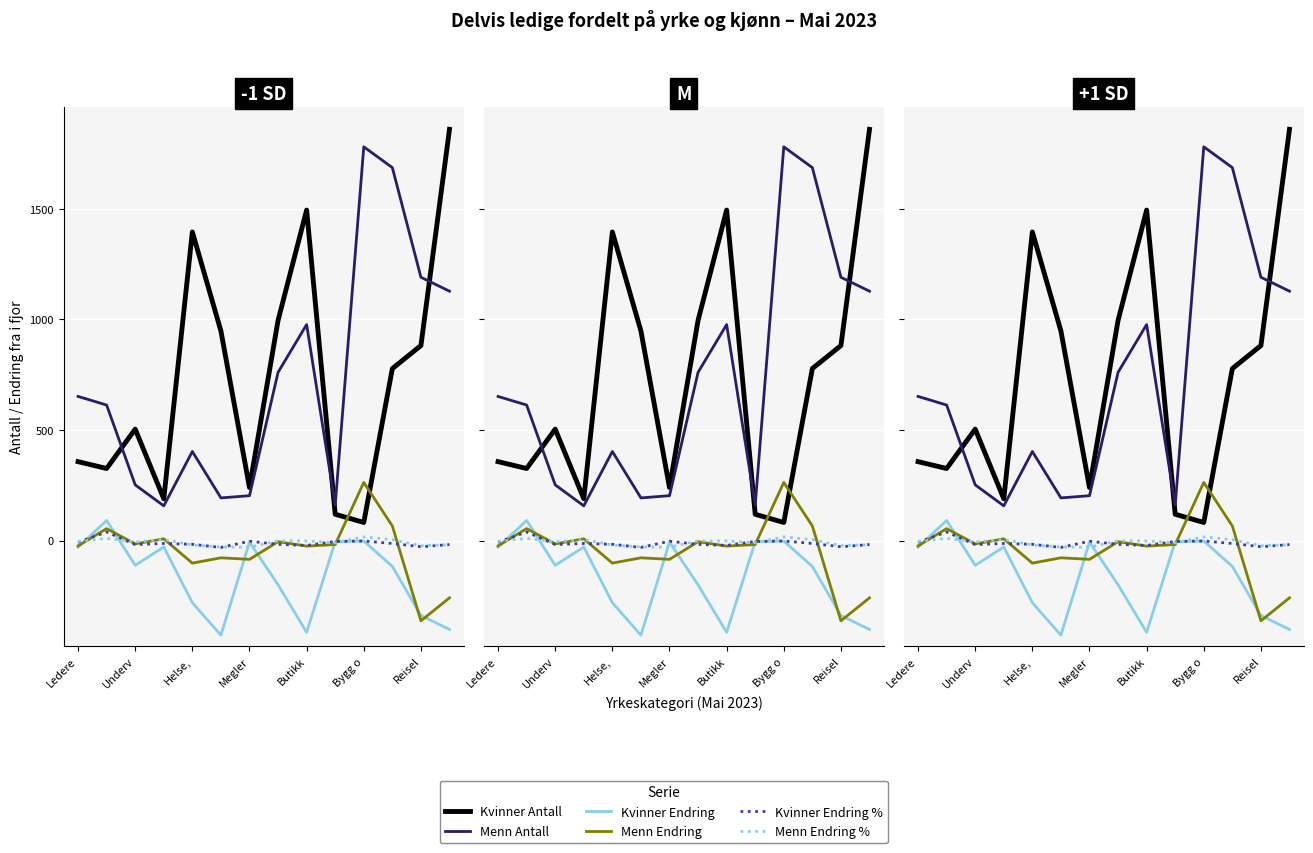

How many data points does each series have?

14